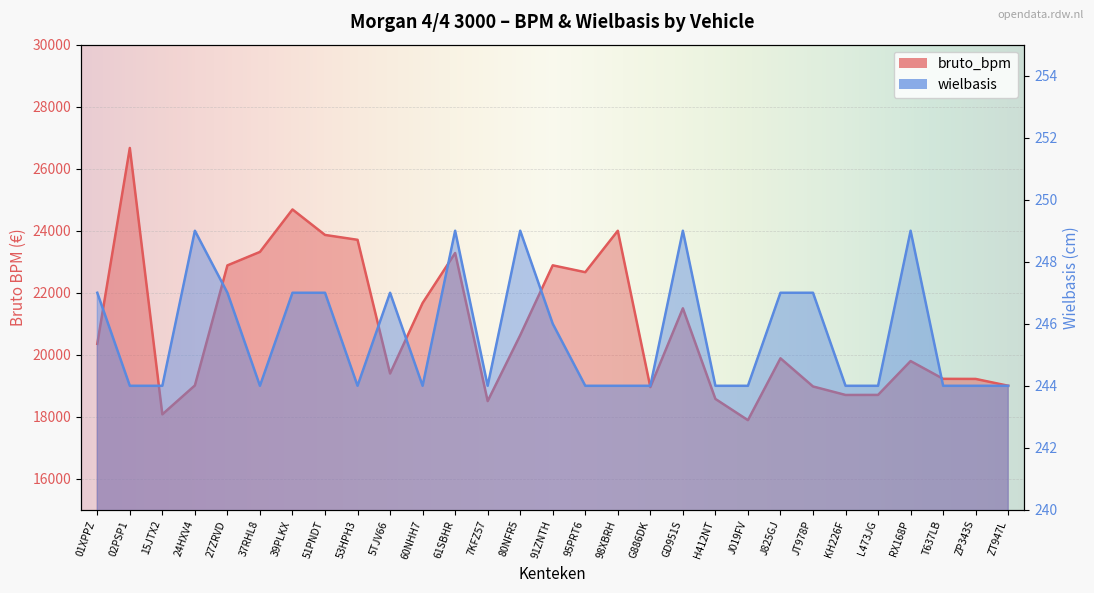

Rank the series at J825GJ from lowest to highest value.

wielbasis, bruto_bpm